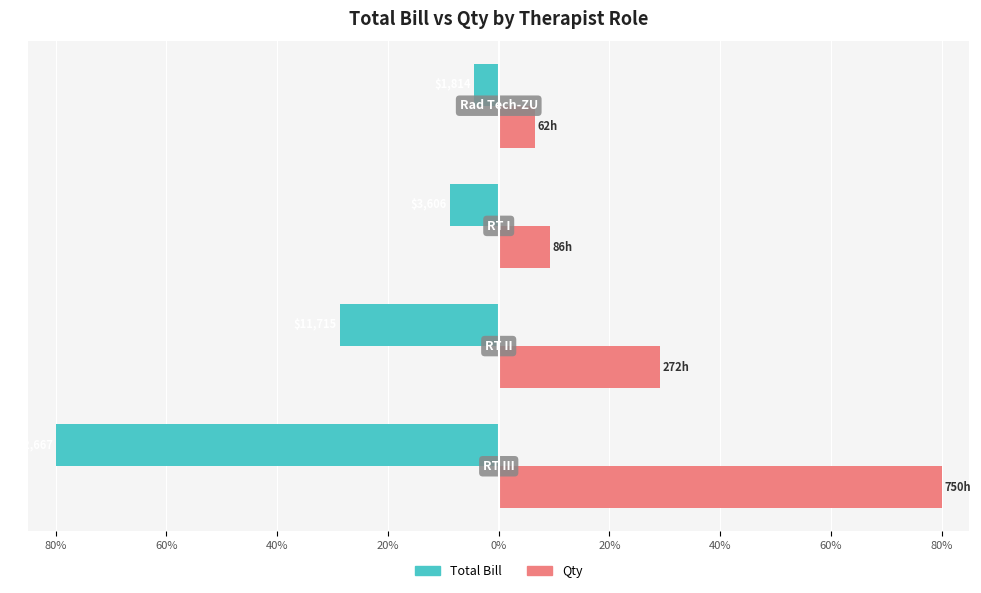

What are all the series names shown in the legend?

Total Bill, Qty